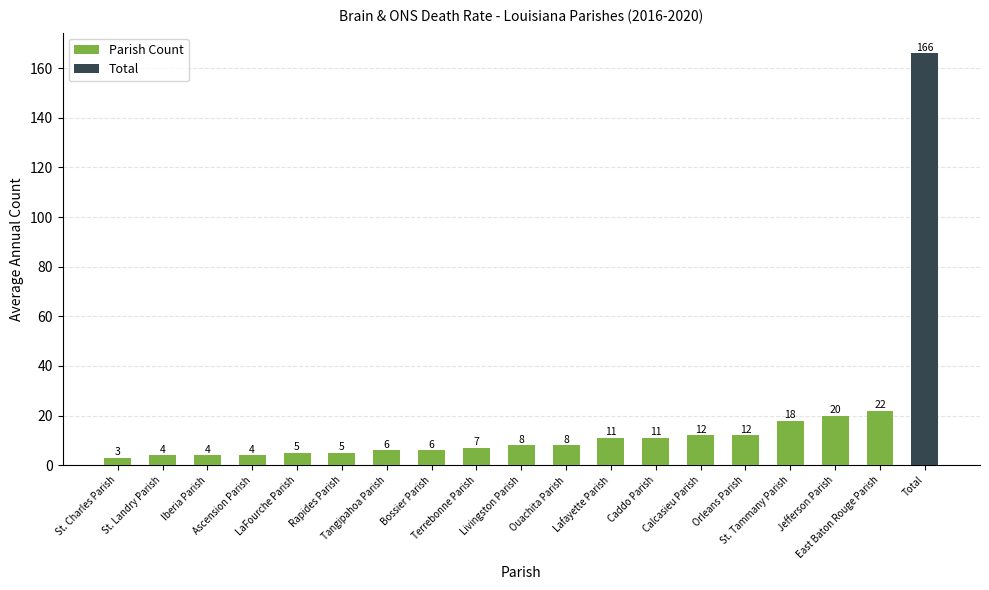

Which category has the lowest value across all series?

St. Charles Parish